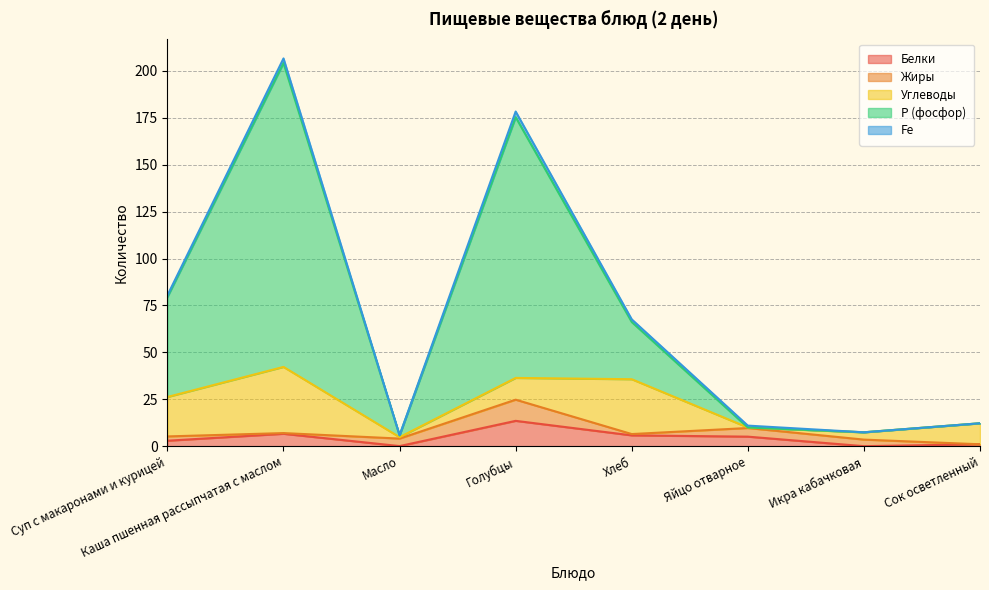

What is the sum of all Белки values?

34.9